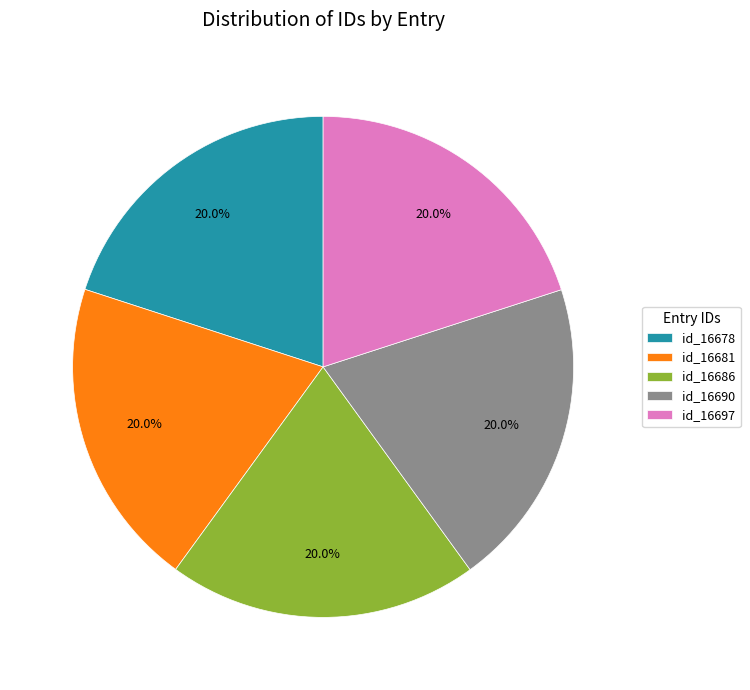

What is the ratio of the value at id_16681 to the value at id_16686?

1.0